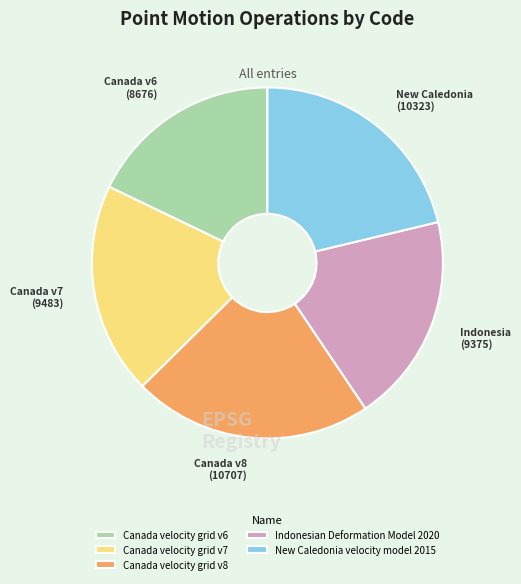

Does New Caledonia velocity model 2015 represent more than half of the total?

No